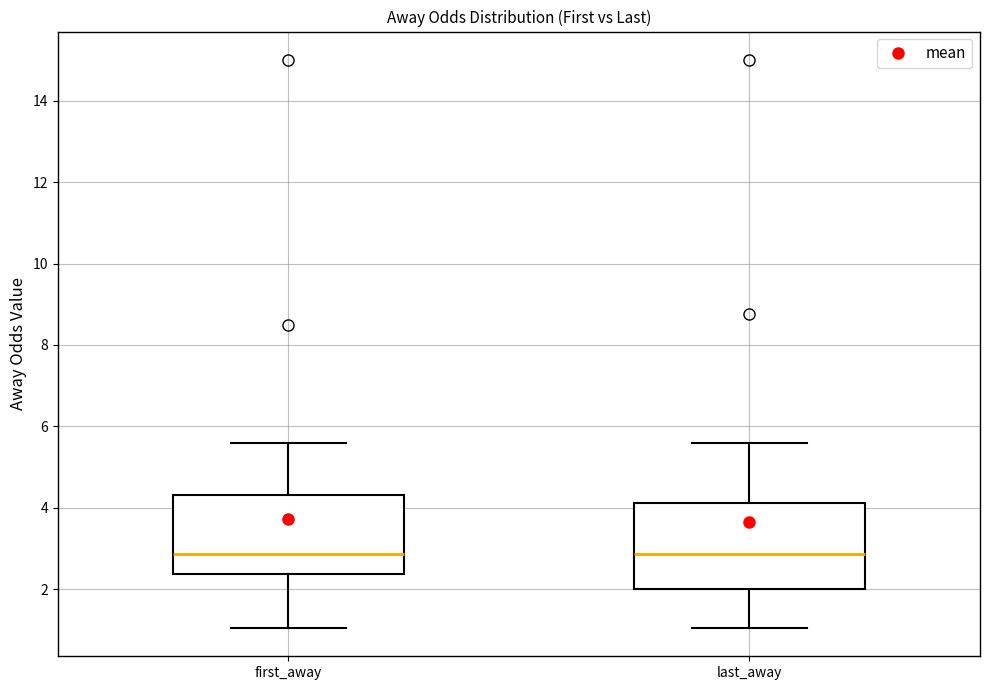

Reading left to right, transcribe this box plot: for each box, give where its median line is, the range the box spans, and where its two whiskers end, as read against the y-axis. The values are not printed on the chart, so give them approximately, as read against the axis.

first_away: median 2.8, box 2.4 to 4.4, whiskers 1.0 to 5.6
last_away: median 2.8, box 2.0 to 4.2, whiskers 1.0 to 5.6